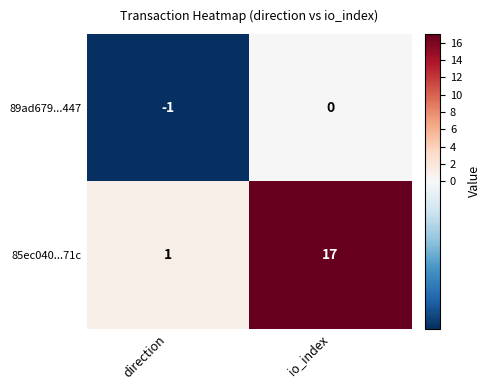

What is the spread (max minus min) of values at io_index?

17